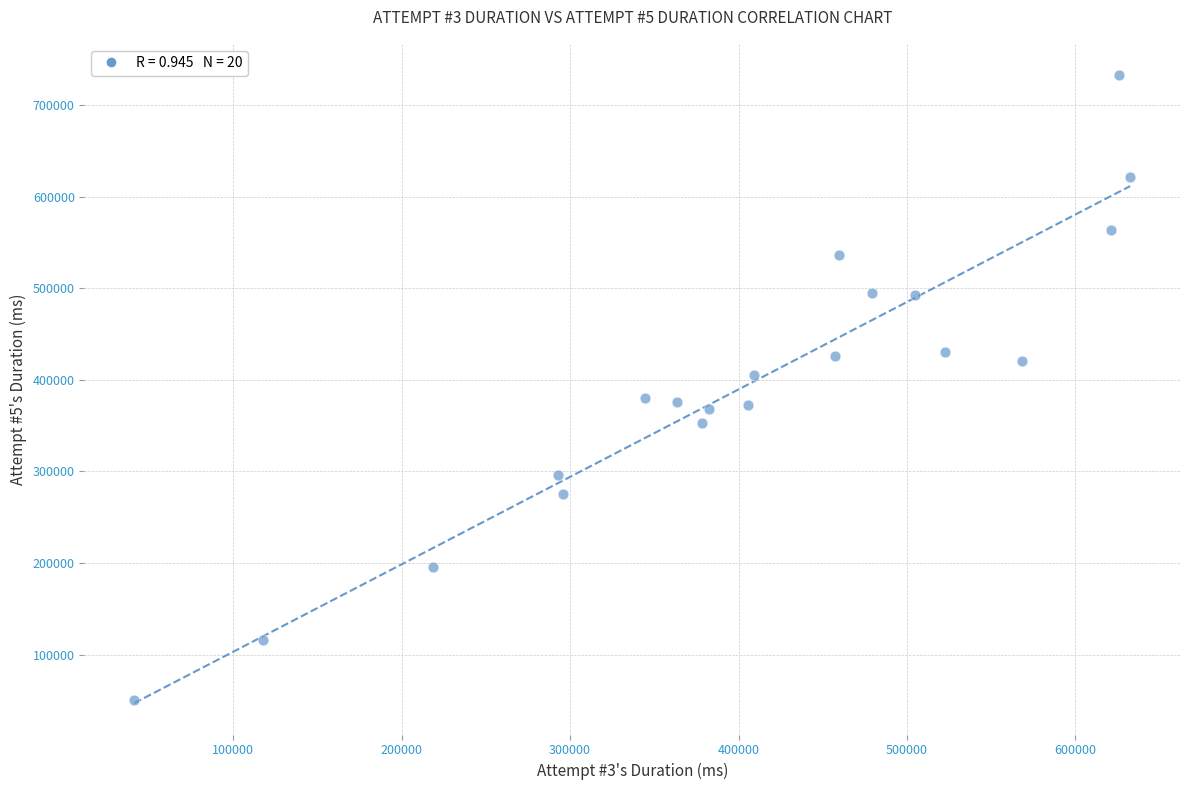

What is the range of Y values (max minus min)?

682198